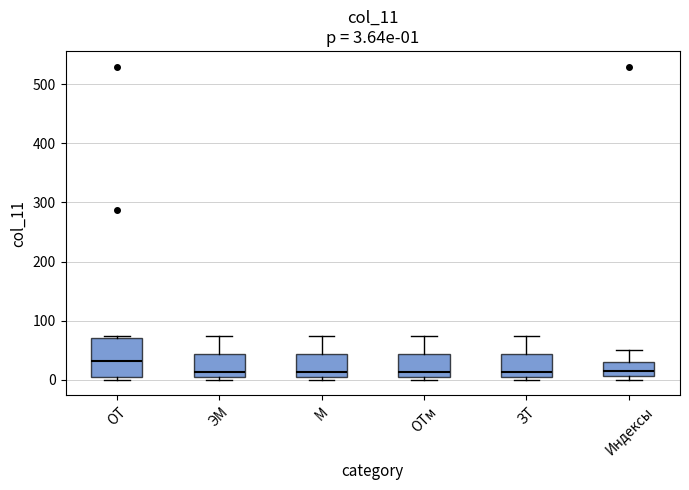

Comparing the boxes themselves (not the whiskers), which one is the tallest?

ОТ